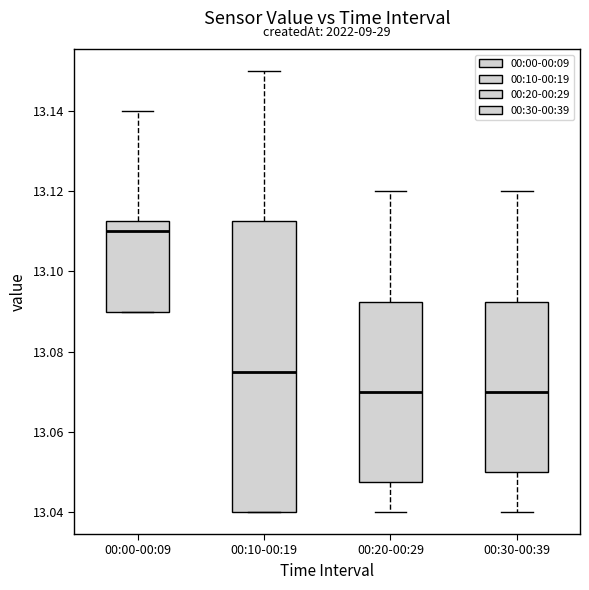

Where does the lower whisker of the box for 00:20-00:29 end on the y-axis? The values are not printed on the chart, so give them approximately, as read against the axis.

13.040